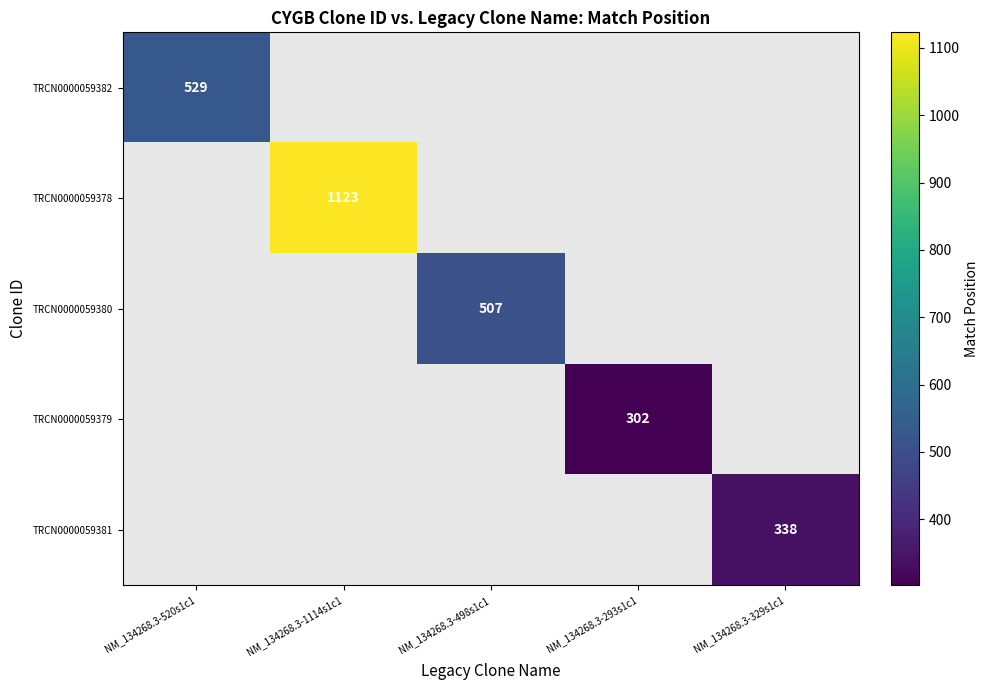

What is the smallest value displayed?

302.0